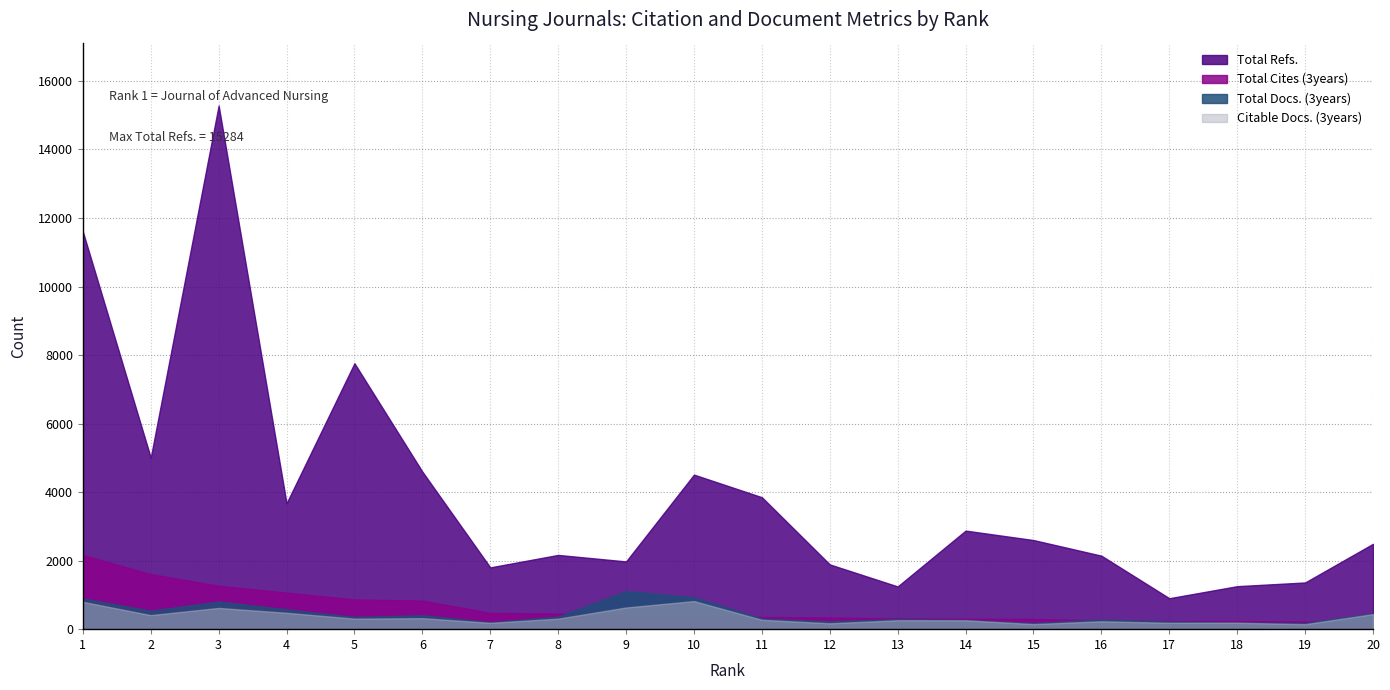

Which series has the widest spread of values?

Total Refs.